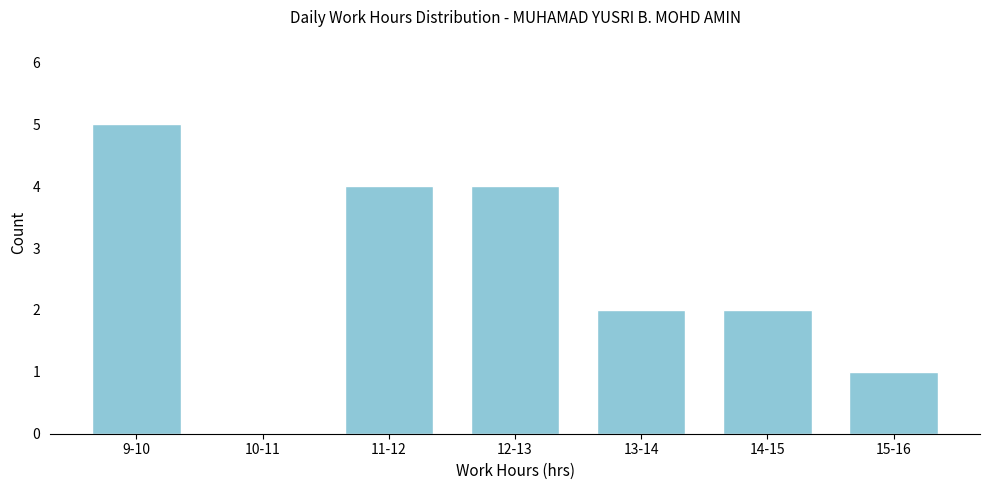

Reading right to left, what are all the values shown in this chart?

15-16=1	14-15=2	13-14=2	12-13=4	11-12=4	10-11=0	9-10=5